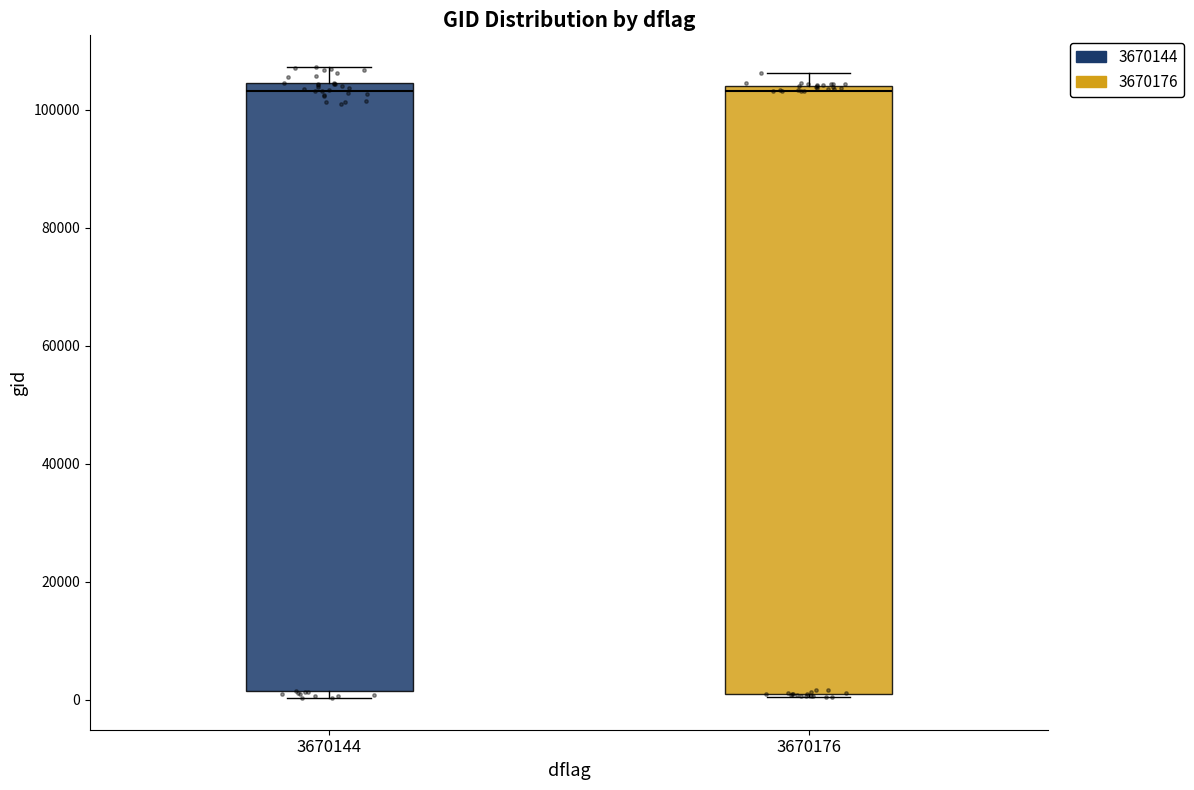

Reading left to right, read every box against the y-axis: the position of its median line, the range the box covers, and the ends of its whiskers. The values are not printed on the chart, so give them approximately, as read against the axis.

3670144: median 104000 (just below the box's upper edge), box 2000 to 104000, whiskers 0 to 108000
3670176: median 104000 (just below the box's upper edge), box 2000 to 104000, whiskers 0 to 106000